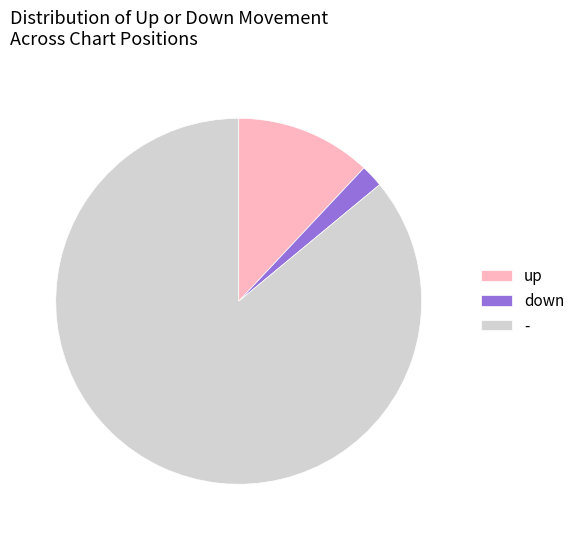

The down slice represents 2% of the pie. True or false?

True